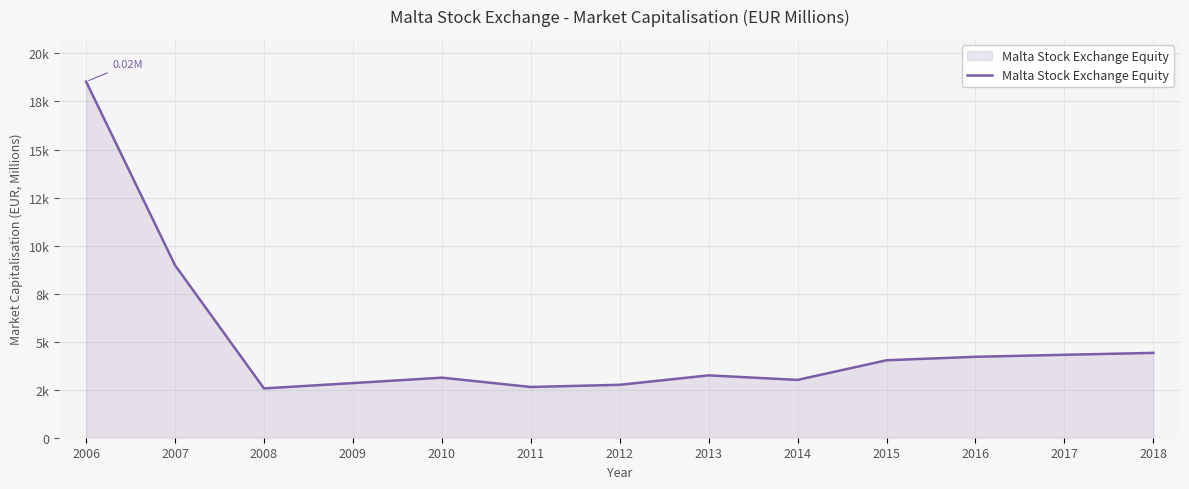

How many interior local peaks (higher than both neighbors) does the data have?

2